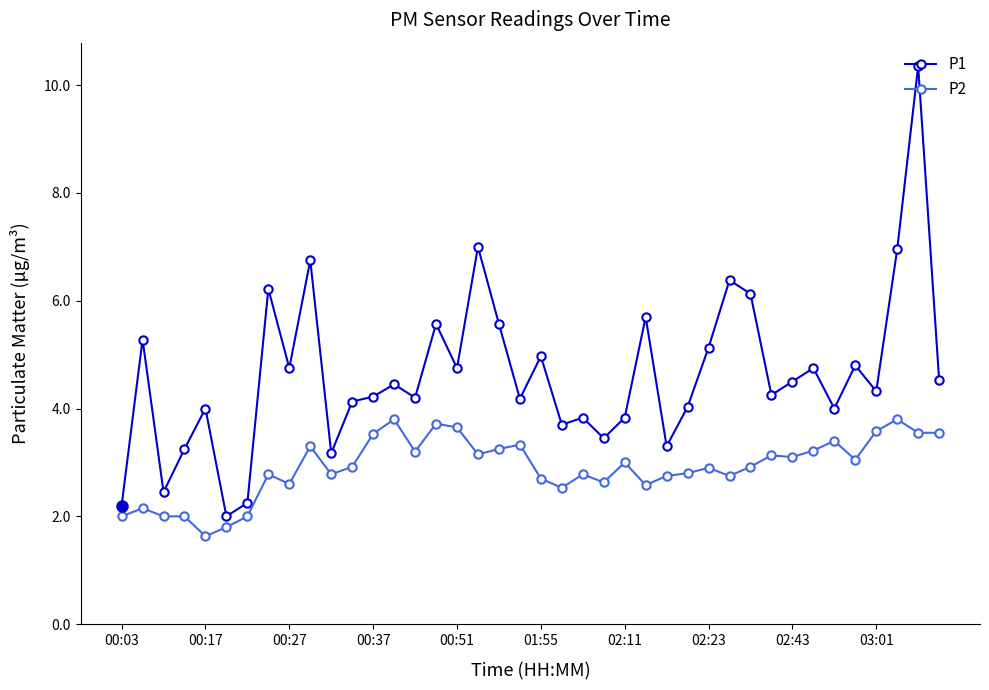

What is the maximum value for P2?

3.8